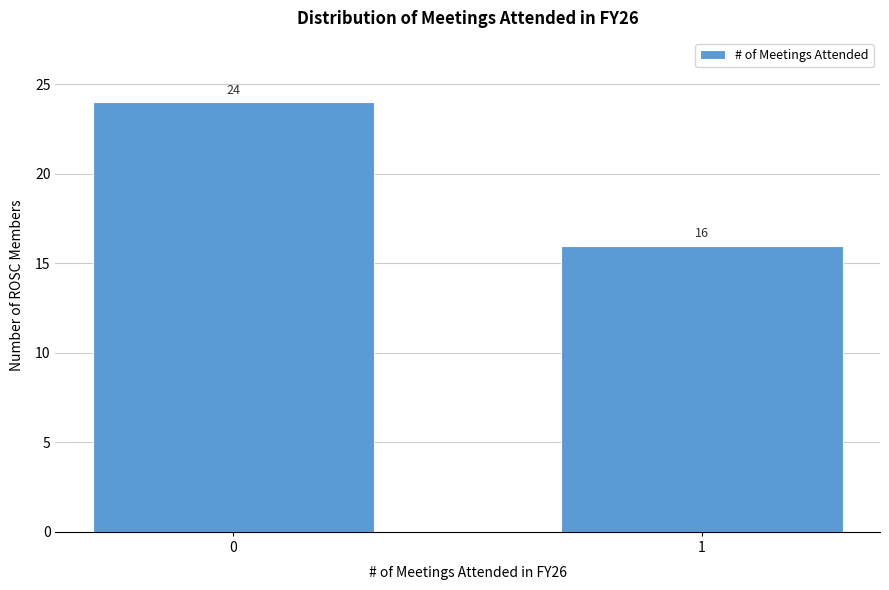

Reading left to right, transcribe all the data shown in this chart.

0=24	1=16